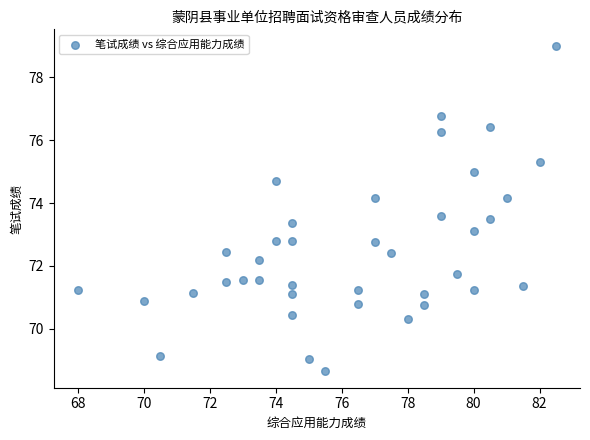

What is the range of X values (max minus min)?

14.5